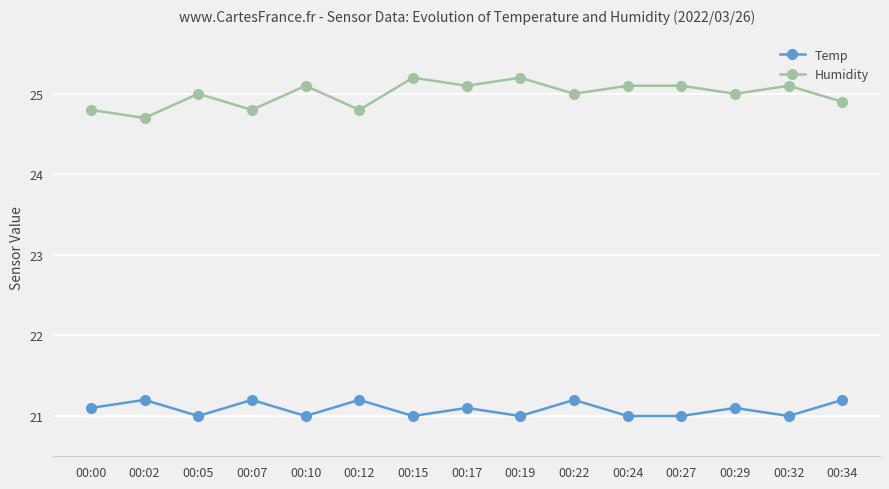

What is the approximate value of Humidity at 00:15?

25.2